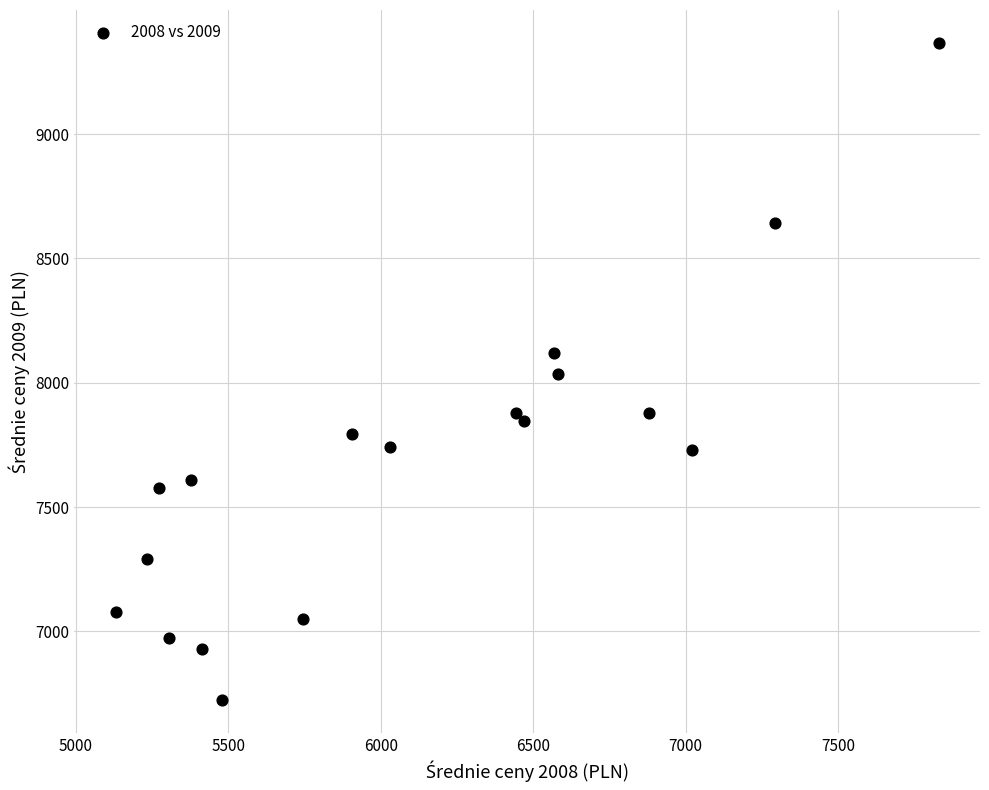

What is the range of X values (max minus min)?

2700.3